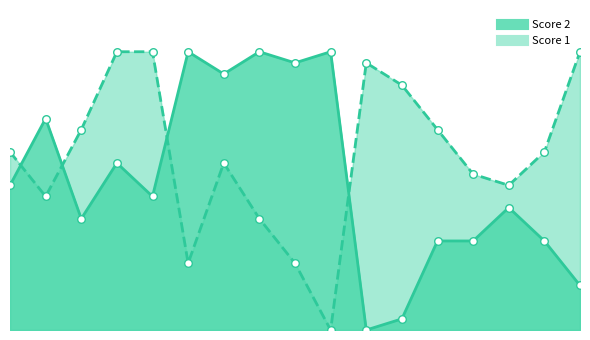

Which series contains the lowest Y value?

Score 1